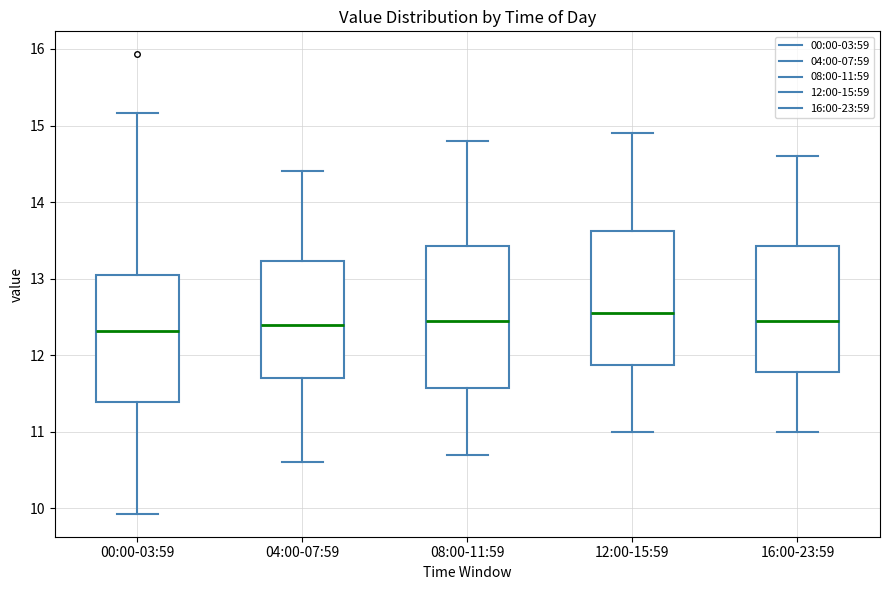

Comparing the boxes themselves (not the whiskers), which one is the tallest?

08:00-11:59